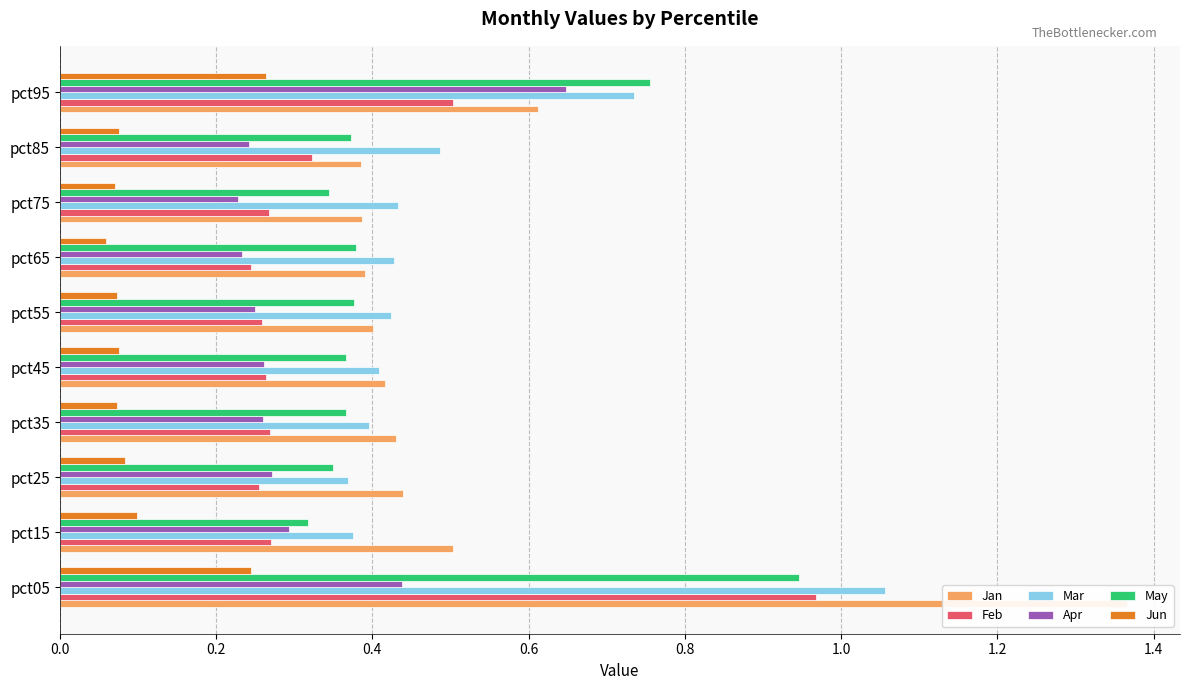

Rank the series at pct55 from highest to lowest value.

Mar, Jan, May, Feb, Apr, Jun